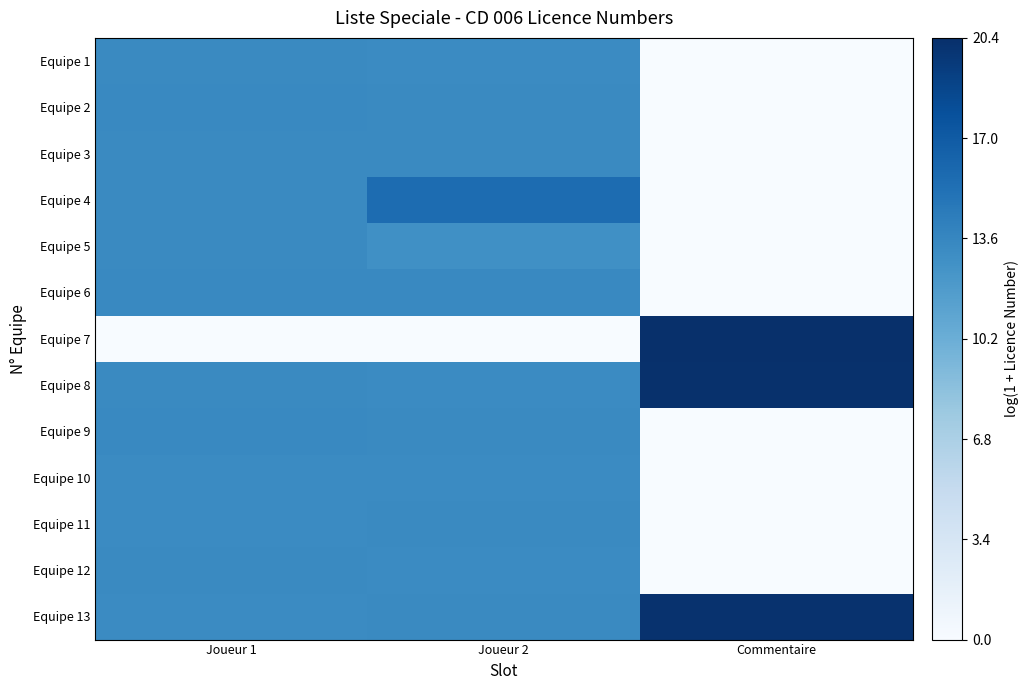

Reading left to right, list all the values displayed in this chart.

Equipe 1: Joueur 1=13.4	Joueur 2=13.3	Commentaire=0.0
Equipe 2: Joueur 1=13.5	Joueur 2=13.4	Commentaire=0.0
Equipe 3: Joueur 1=13.4	Joueur 2=13.4	Commentaire=0.0
Equipe 4: Joueur 1=13.3	Joueur 2=15.7	Commentaire=0.0
Equipe 5: Joueur 1=13.4	Joueur 2=12.9	Commentaire=0.0
Equipe 6: Joueur 1=13.4	Joueur 2=13.4	Commentaire=0.0
Equipe 7: Joueur 1=0.0	Joueur 2=0.0	Commentaire=20.4
Equipe 8: Joueur 1=13.4	Joueur 2=13.3	Commentaire=20.3
Equipe 9: Joueur 1=13.4	Joueur 2=13.4	Commentaire=0.0
Equipe 10: Joueur 1=13.3	Joueur 2=13.3	Commentaire=0.0
Equipe 11: Joueur 1=13.3	Joueur 2=13.4	Commentaire=0.0
Equipe 12: Joueur 1=13.4	Joueur 2=13.3	Commentaire=0.0
Equipe 13: Joueur 1=13.3	Joueur 2=13.4	Commentaire=20.3